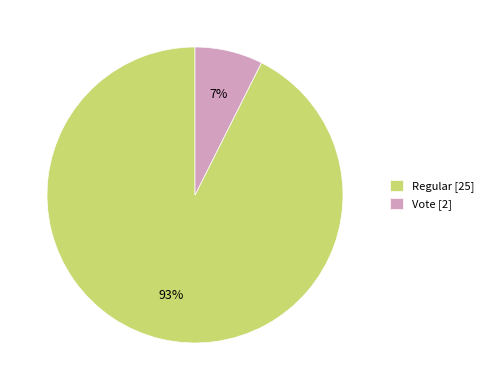

Is it true that Regular is 83% of the pie?

False